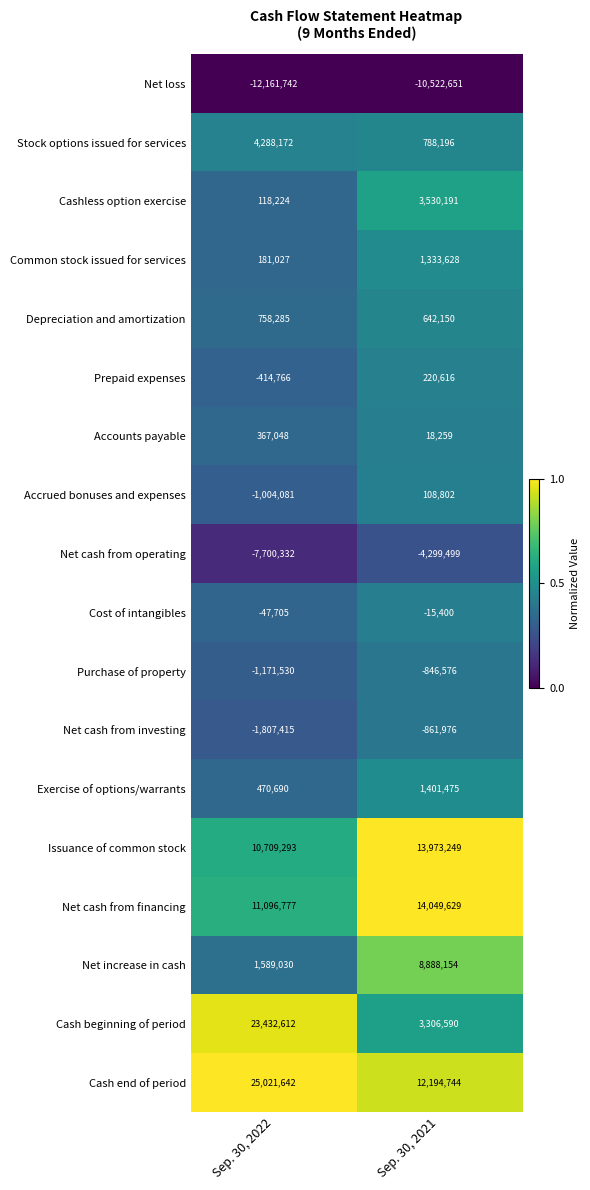

At how many categories does at least one series exceed 0?

2